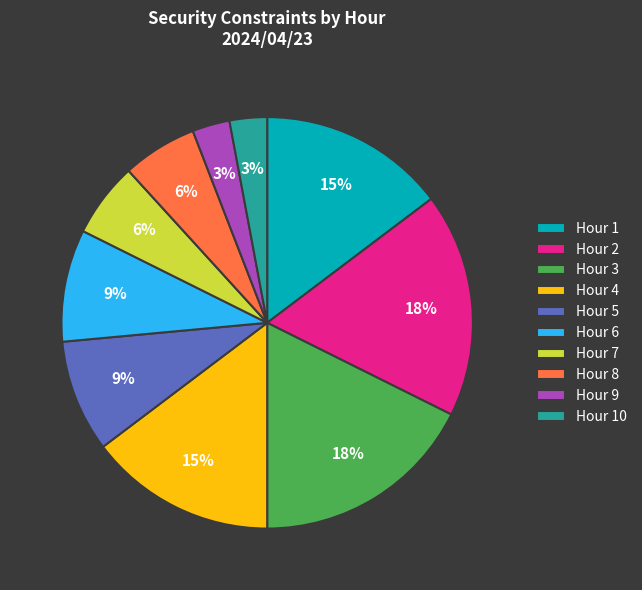

Between Hour 9 and Hour 3, which is larger?

Hour 3